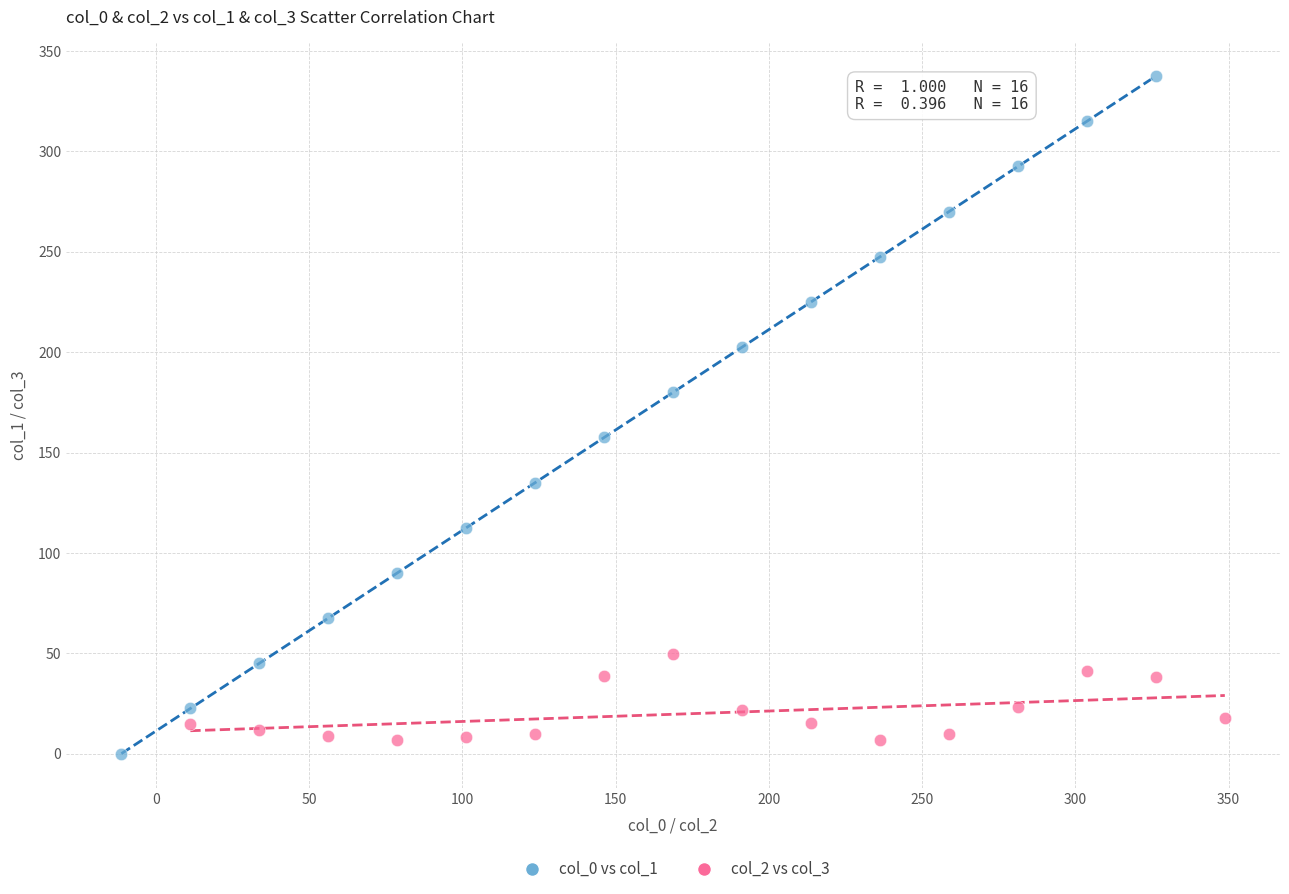

Which series has the widest spread of Y values?

col_0 vs col_1